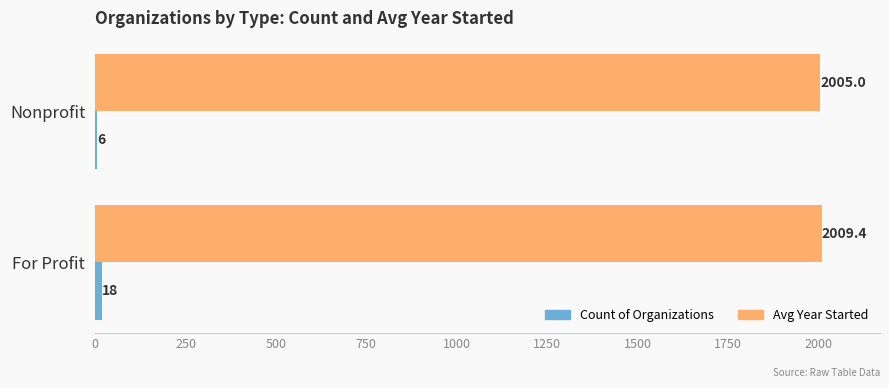

The value of Avg Year Started at Nonprofit is 2005.0. True or false?

True